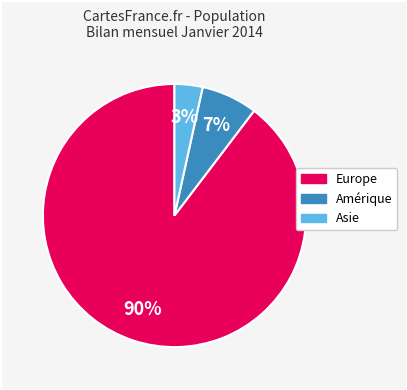

To the nearest percent, what is the average slice percentage?

33%